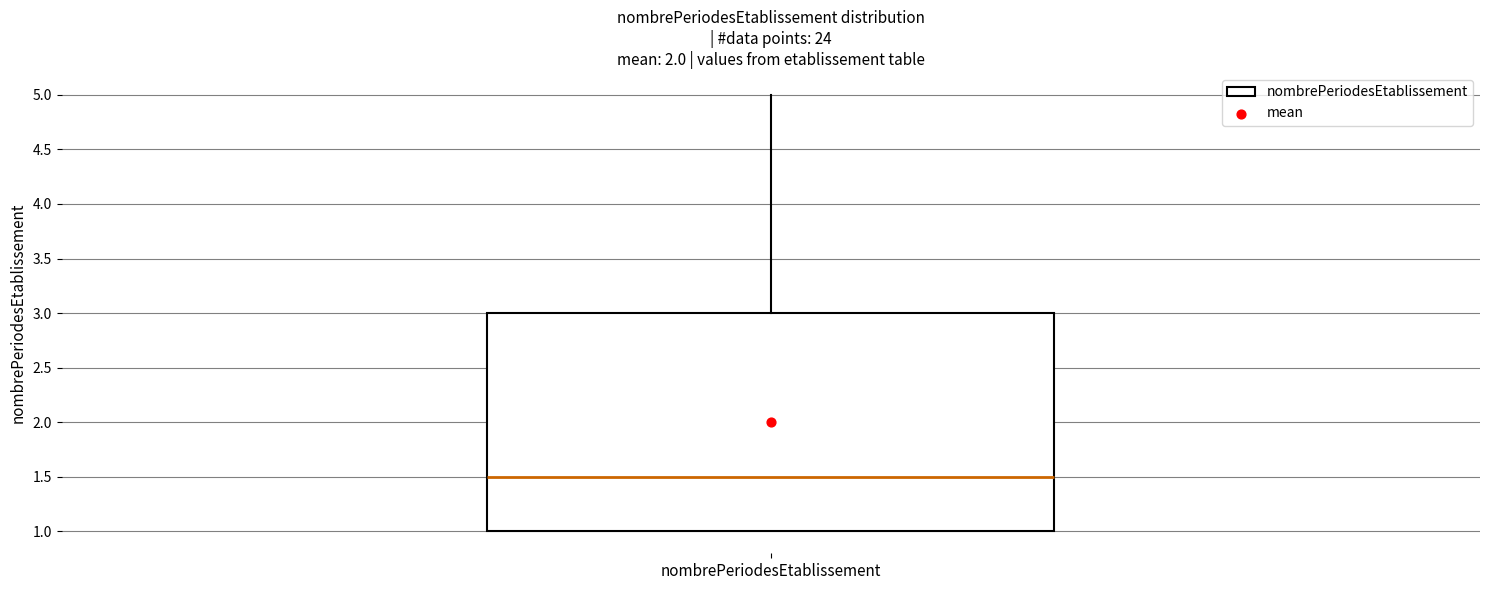

Where is the upper edge of the box for nombrePeriodesEtablissement on the y-axis? The values are not printed on the chart, so give them approximately, as read against the axis.

3.0